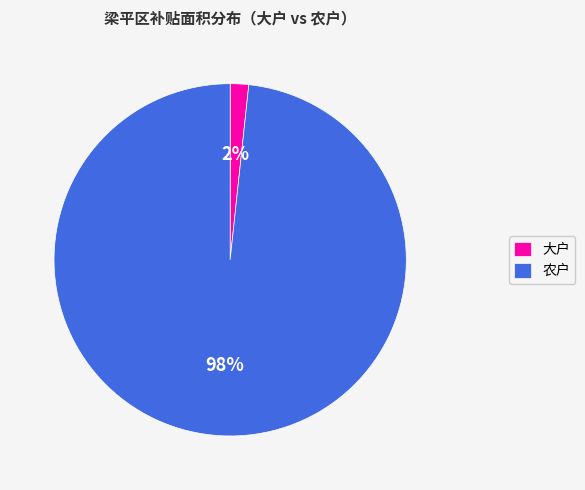

Which category accounts for the majority?

农户